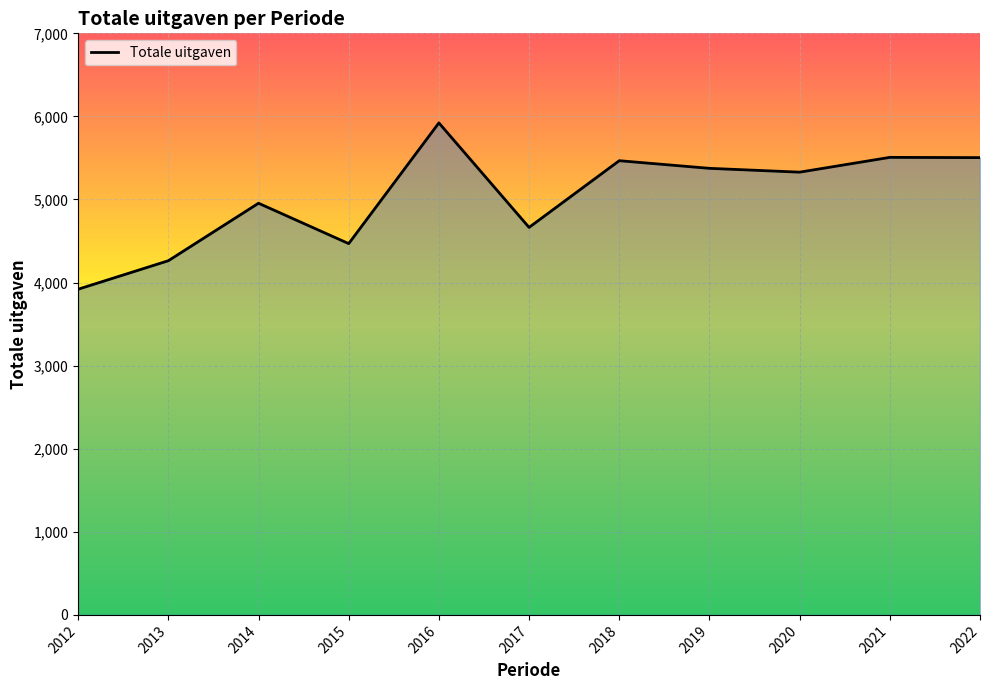

What is the average value?

5034